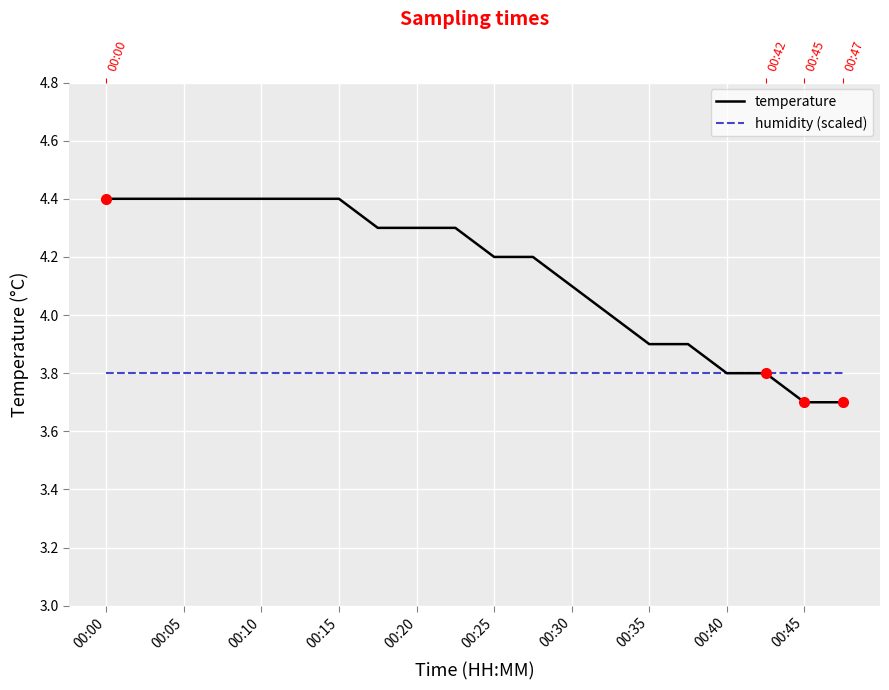

What are all the series names shown in the legend?

temperature, humidity (scaled)